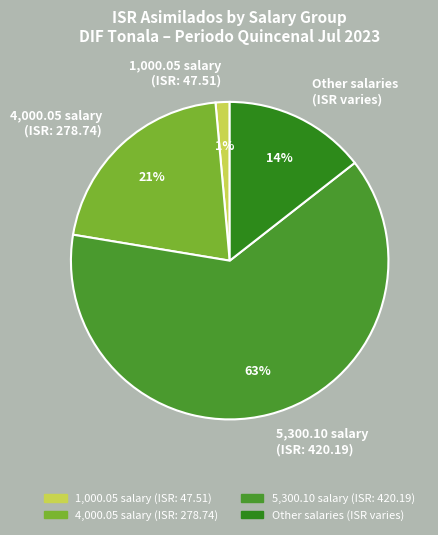

To the nearest percent, what percentage of the pie is 1,000.05 salary (ISR: 47.51)?

1%